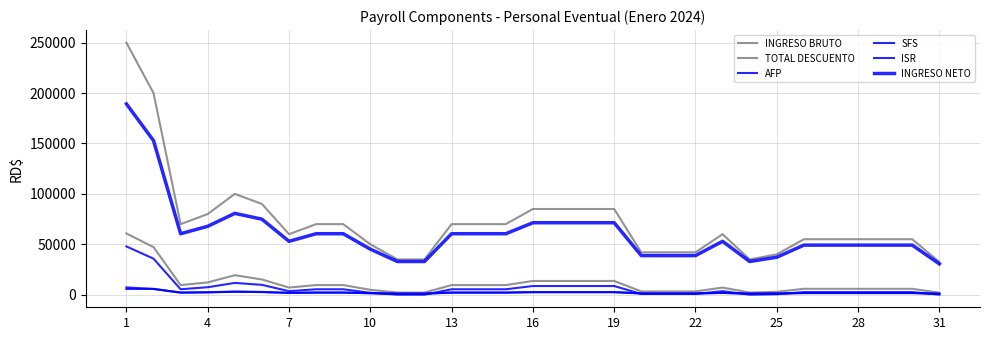

How many distinct data groups are displayed?

6